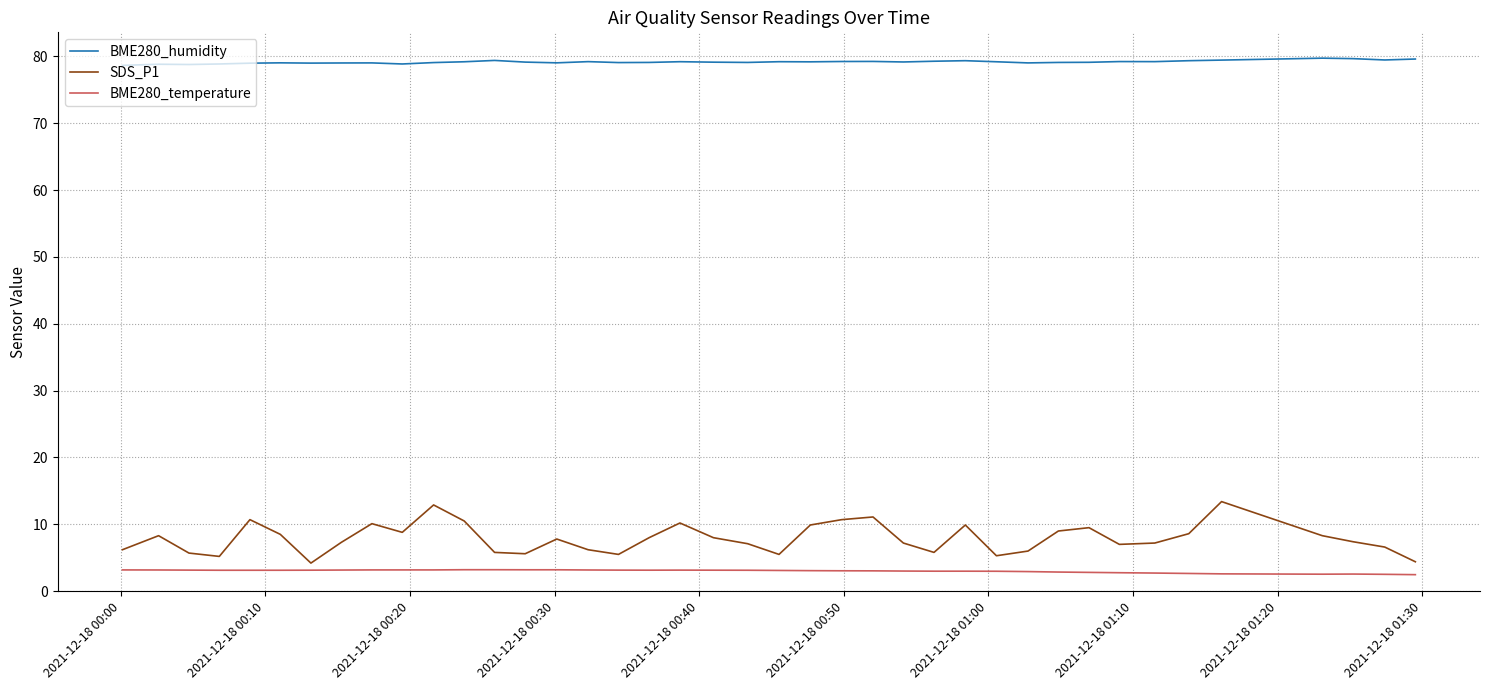

Which series has the largest total across all categories?

BME280_humidity